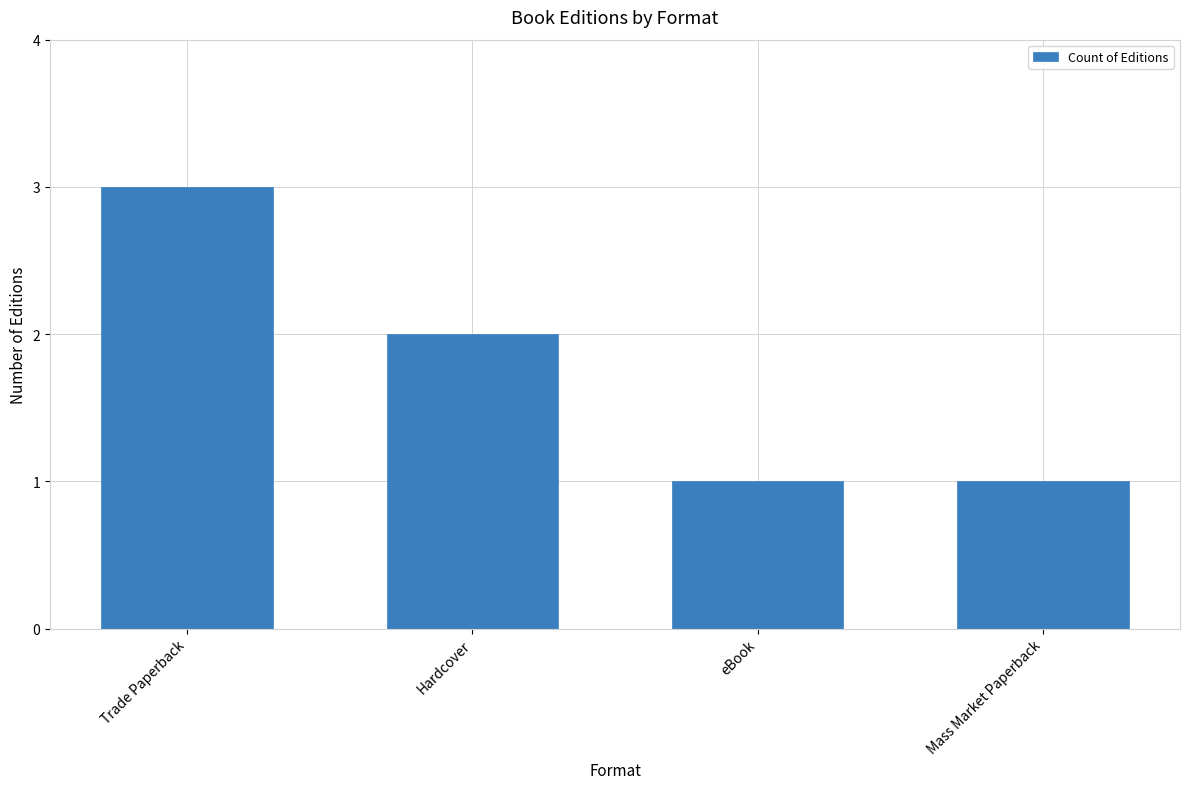

What is the maximum value shown in the chart?

3